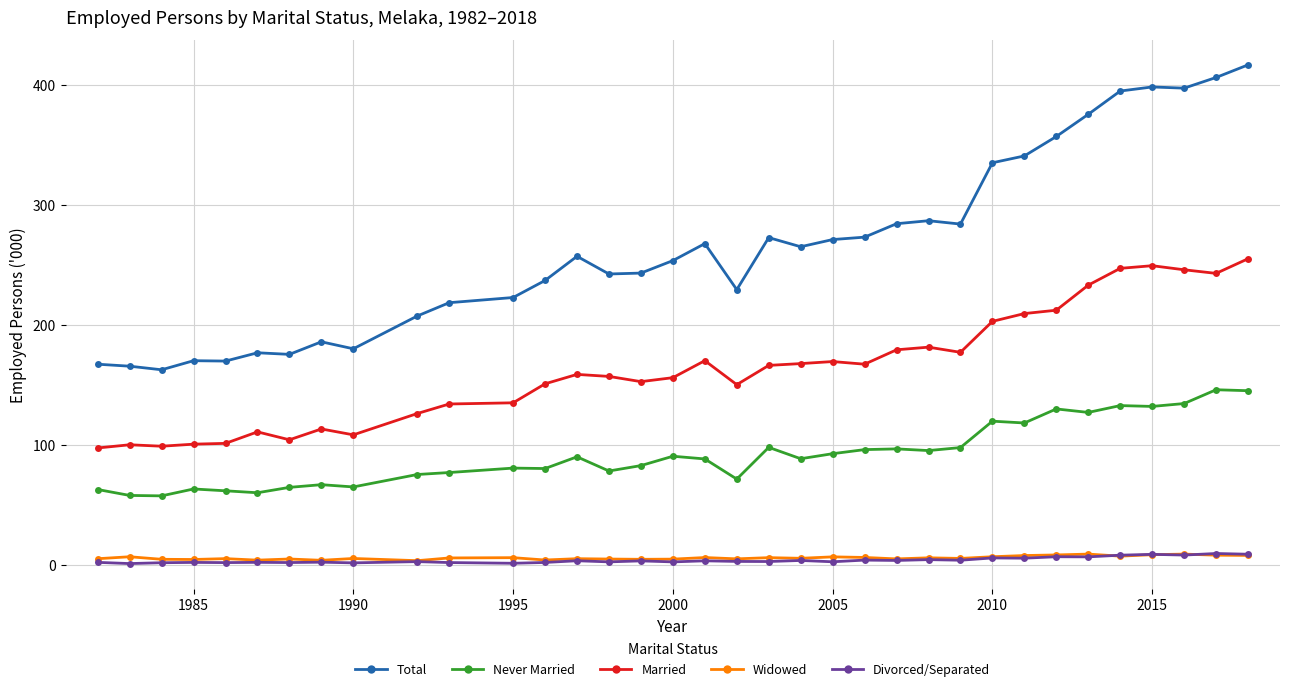

True or false: Married and Widowed intersect in this chart.

False